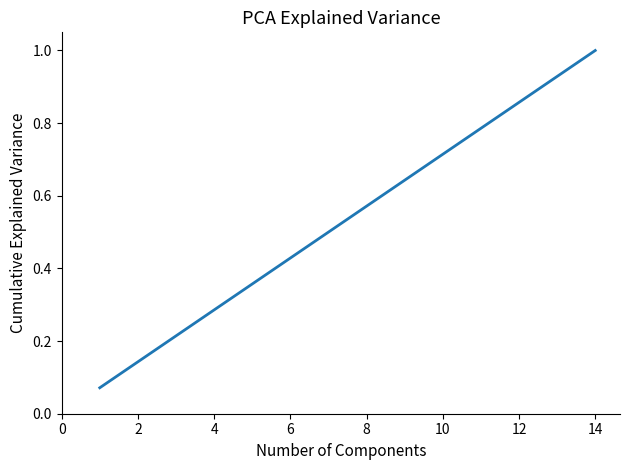

What is the maximum value shown in the chart?

1.0